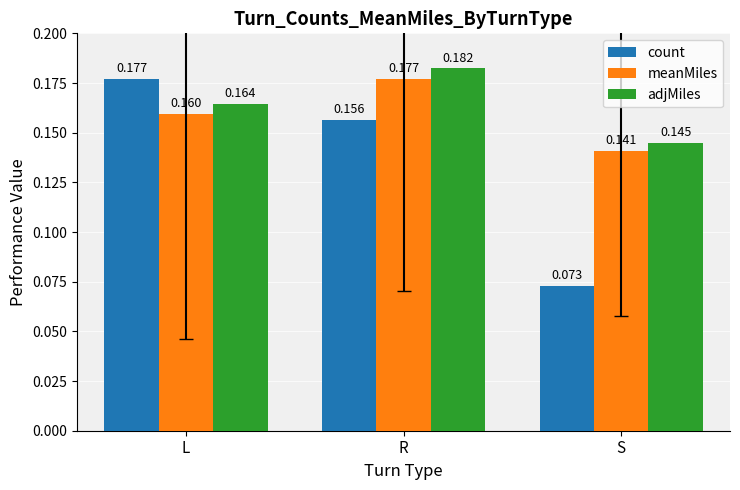

Which series changed the most between R and S?

count